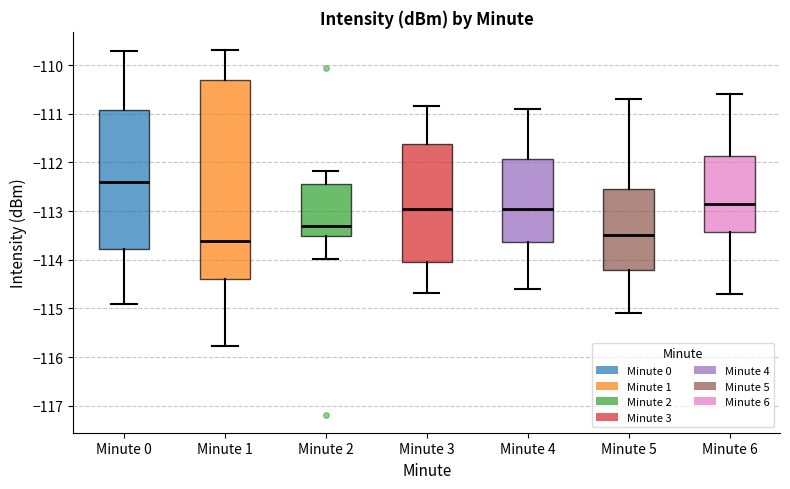

Reading left to right, read every box against the y-axis: the position of its median line, the range the box covers, and the ends of its whiskers. The values are not printed on the chart, so give them approximately, as read against the axis.

Minute 0: median -112.4, box -113.8 to -110.9, whiskers -114.9 to -109.7
Minute 1: median -113.6, box -114.4 to -110.3, whiskers -115.8 to -109.7
Minute 2: median -113.3, box -113.5 to -112.4, whiskers -114.0 to -112.2
Minute 3: median -113.0, box -114.0 to -111.6, whiskers -114.7 to -110.8
Minute 4: median -112.9, box -113.6 to -111.9, whiskers -114.6 to -110.9
Minute 5: median -113.5, box -114.2 to -112.5, whiskers -115.1 to -110.7
Minute 6: median -112.8, box -113.4 to -111.9, whiskers -114.7 to -110.6